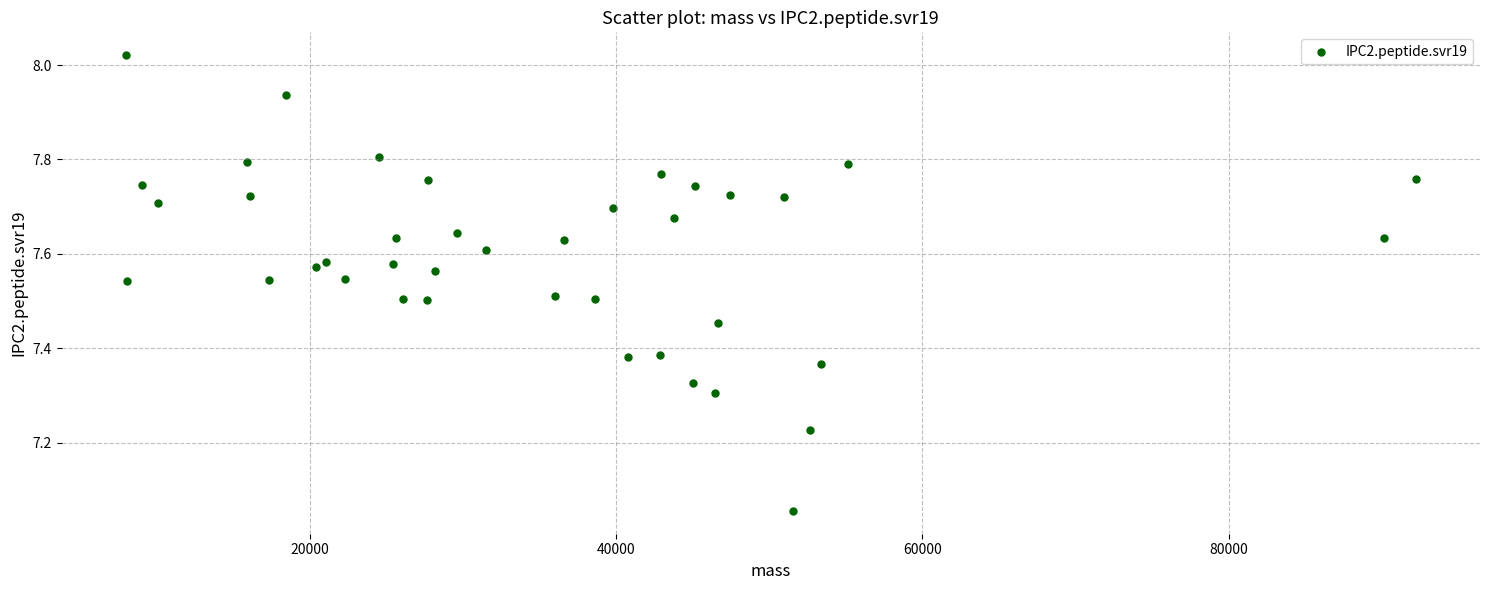

What is the range of X values (max minus min)?

84186.8